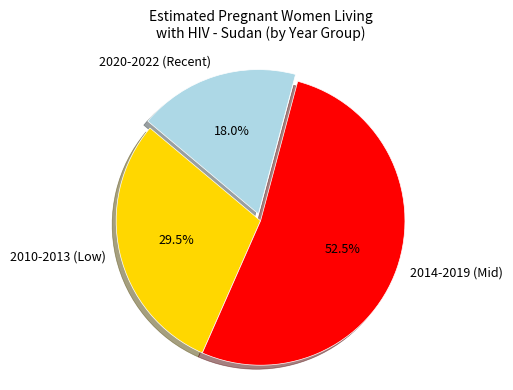

Is the sum of 2020-2022 (Recent) and 2010-2013 (Low) greater than half?

No